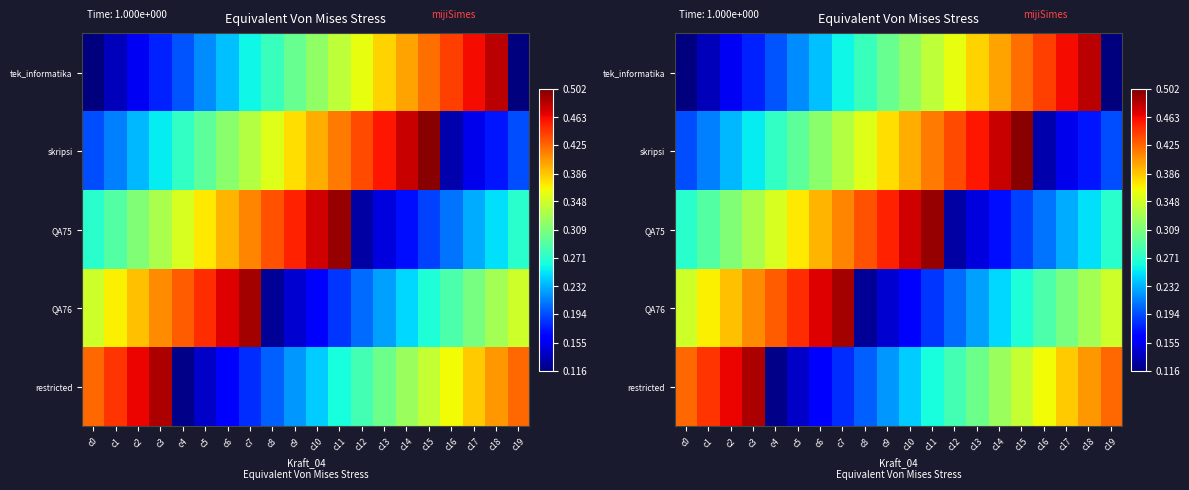

What is the average value of the QA76 series?

0.3